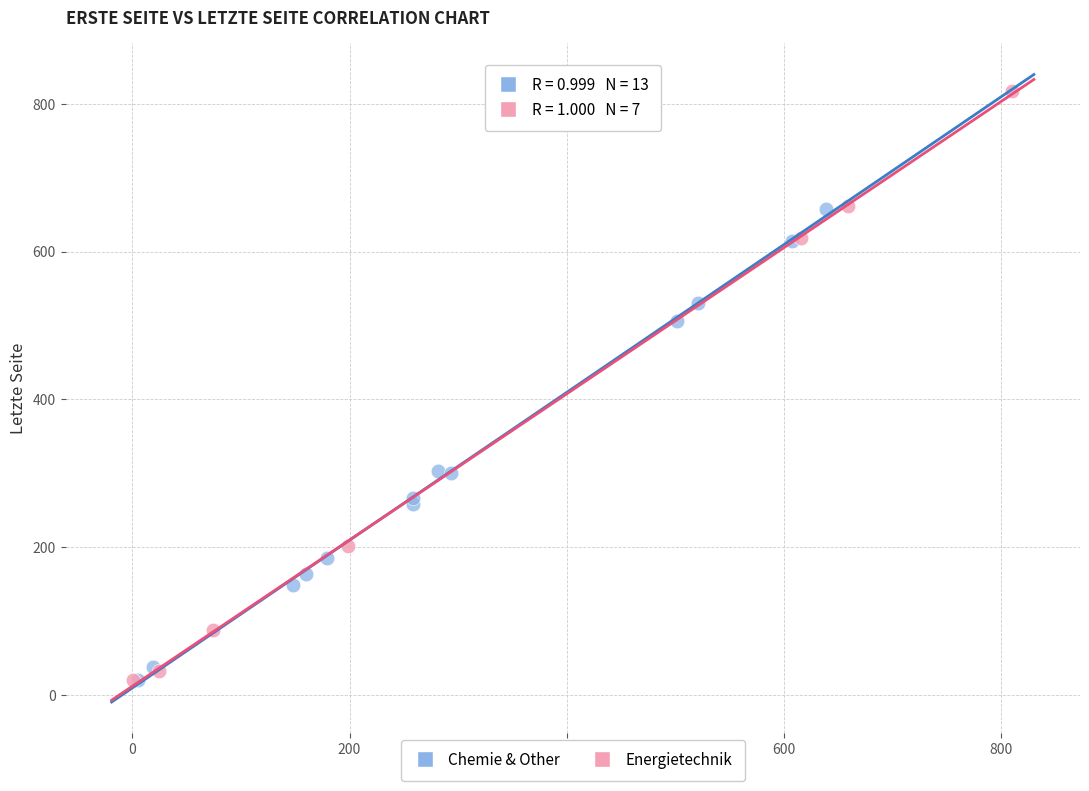

Which series contains the highest Y value?

Energietechnik